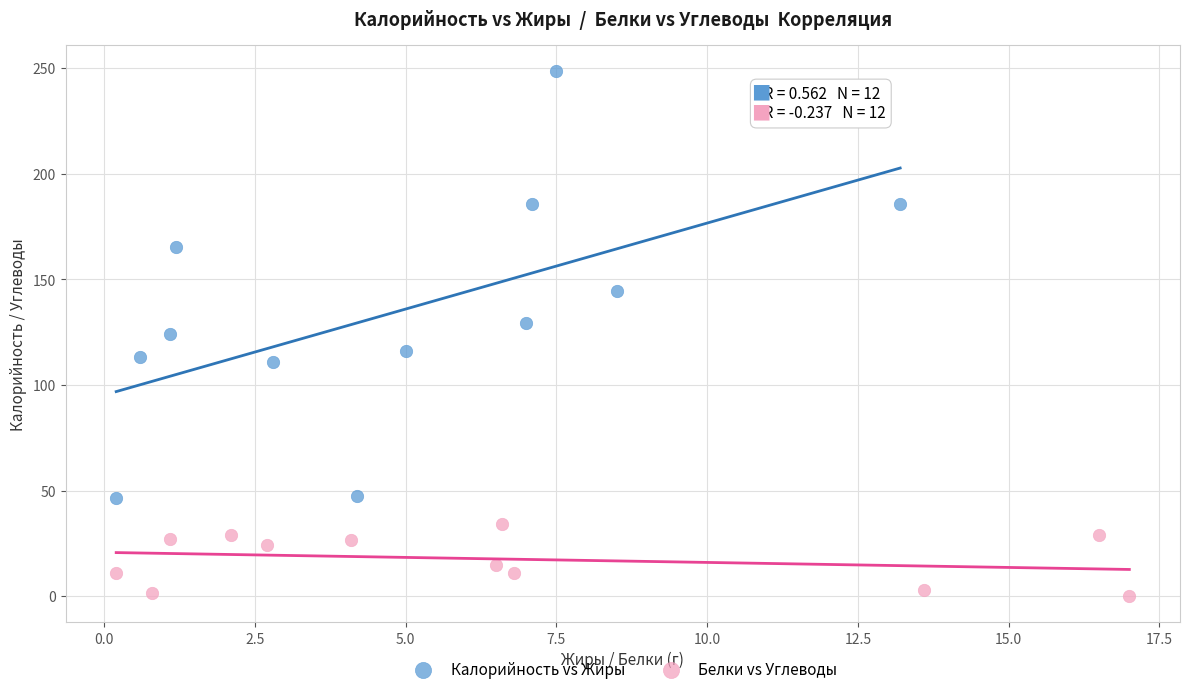

Which series reaches the maximum Y coordinate?

Калорийность vs Жиры